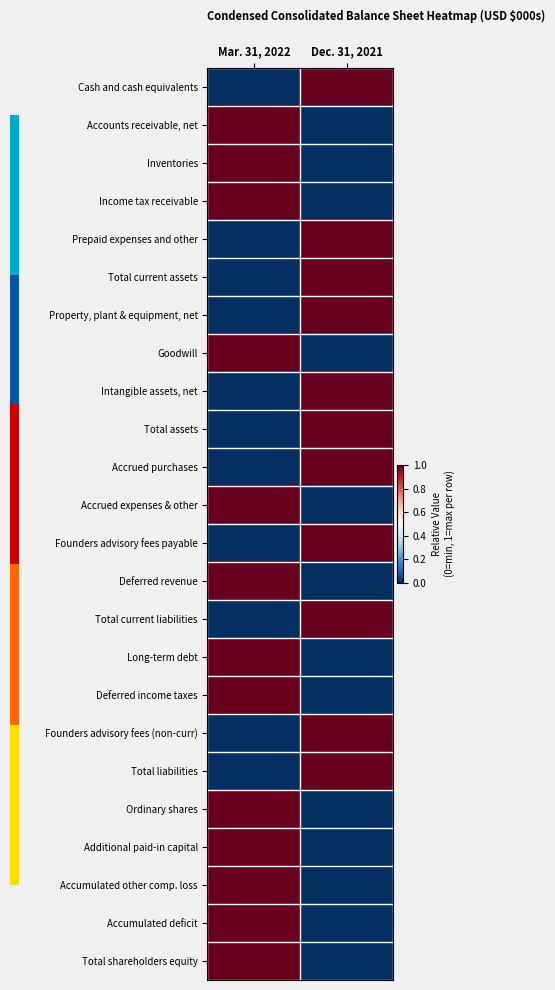

What is the maximum value shown in the chart?

1